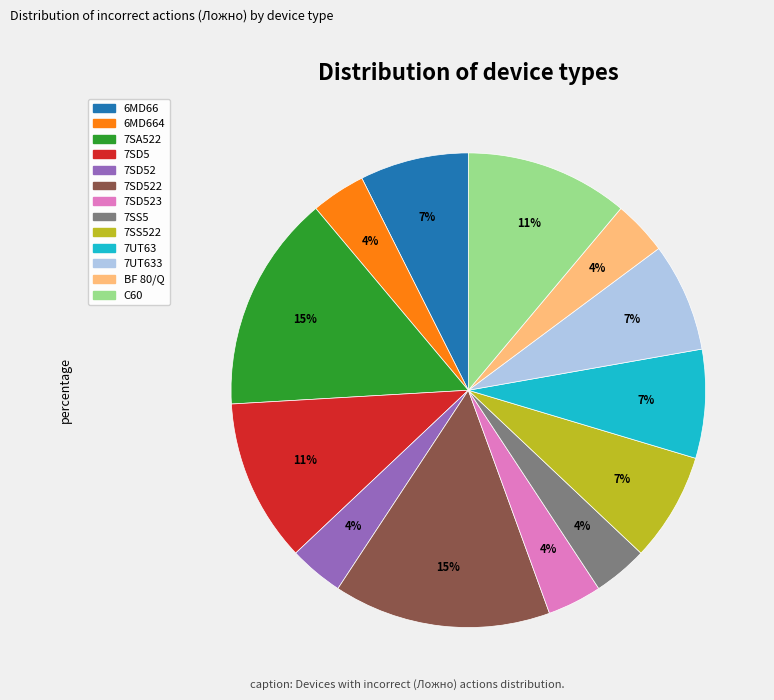

Does any single category account for the majority?

No